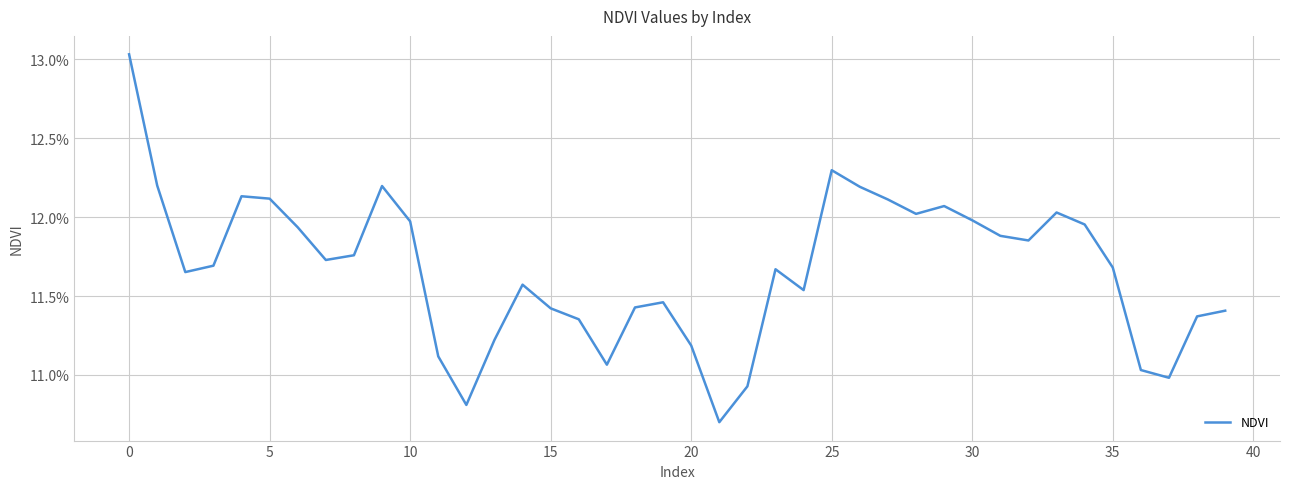

What is the smallest value displayed?

0.1